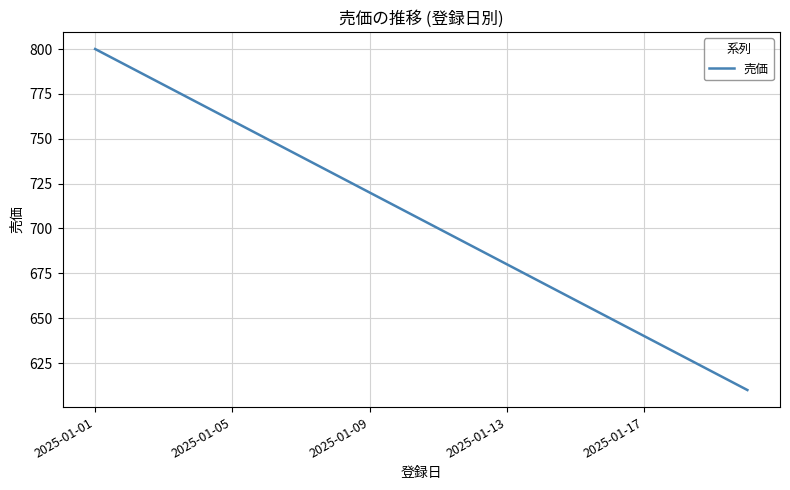

What is the greatest value displayed?

800